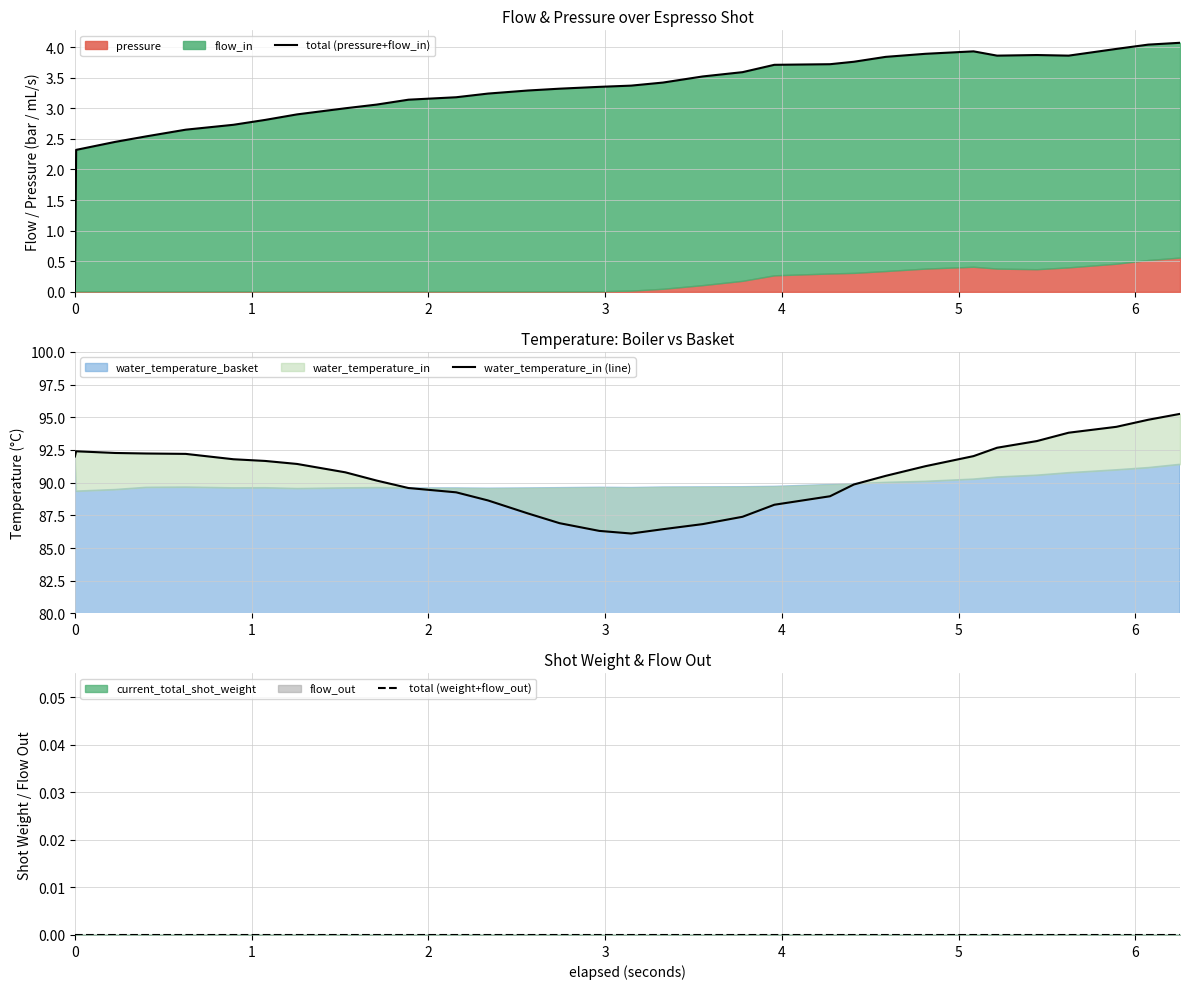

Reading left to right, transcribe all the data shown in this chart.

total (pressure+flow_in): 0.0	2.3	2.4	2.5	2.6	2.7	2.8	2.9	3.0	3.1	3.1	3.2	3.2	3.3	3.3	3.3	3.4	3.4	3.5	3.6	3.7	3.7	3.8	3.8	3.9	3.9	3.9	3.9	3.9	4.0	4.0	4.1
water_temperature_in (line): 92.0	92.4	92.3	92.2	92.2	91.8	91.7	91.4	90.8	90.2	89.6	89.3	88.6	87.7	86.9	86.3	86.1	86.4	86.8	87.4	88.3	89.0	89.9	90.5	91.3	92.0	92.7	93.2	93.8	94.3	94.8	95.3
total (weight+flow_out): 0.0	0.0	0.0	0.0	0.0	0.0	0.0	0.0	0.0	0.0	0.0	0.0	0.0	0.0	0.0	0.0	0.0	0.0	0.0	0.0	0.0	0.0	0.0	0.0	0.0	0.0	0.0	0.0	0.0	0.0	0.0	0.0